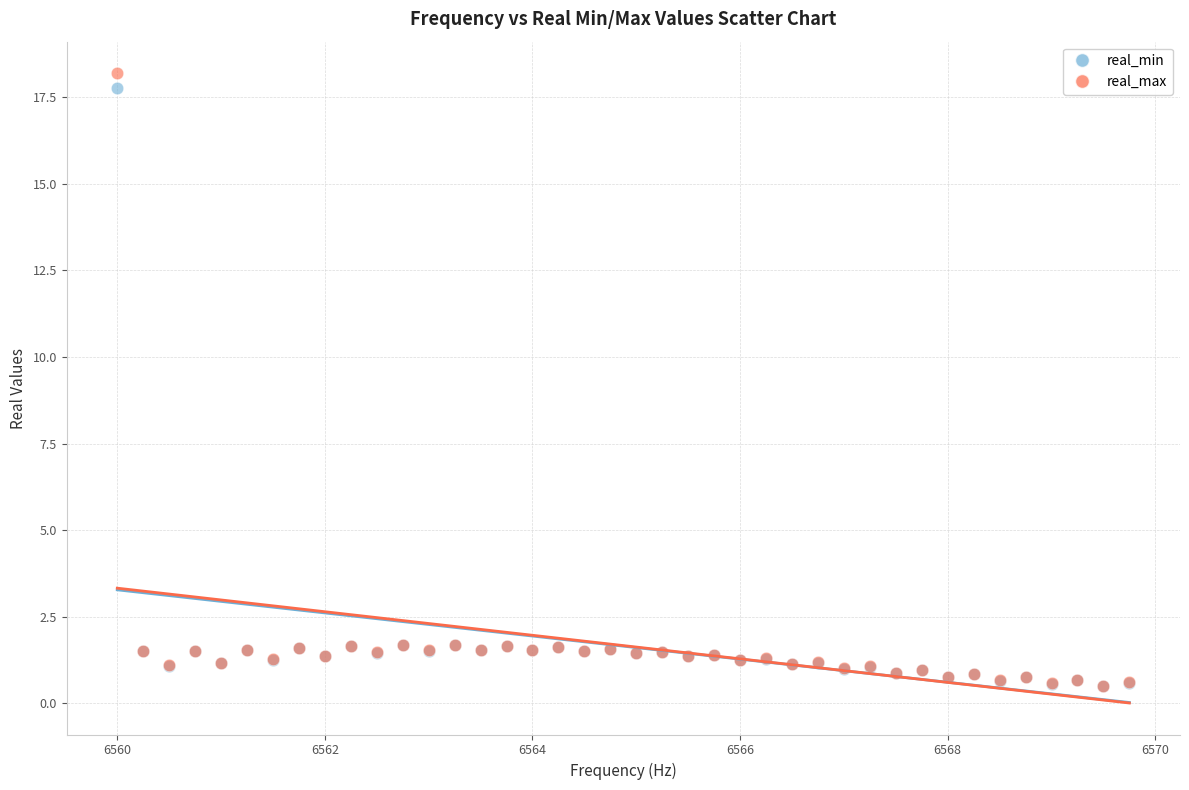

Which series has the widest spread of Y values?

real_max